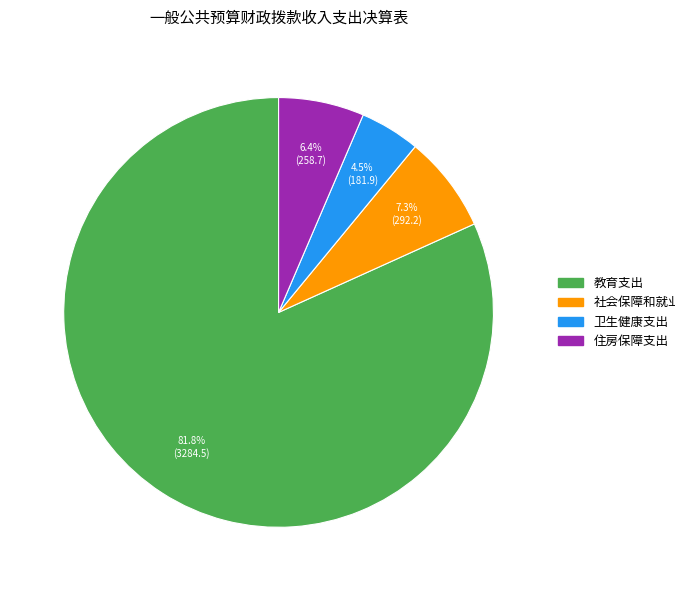

To the nearest percent, what is the difference between the largest and smallest slice percentages?

77%